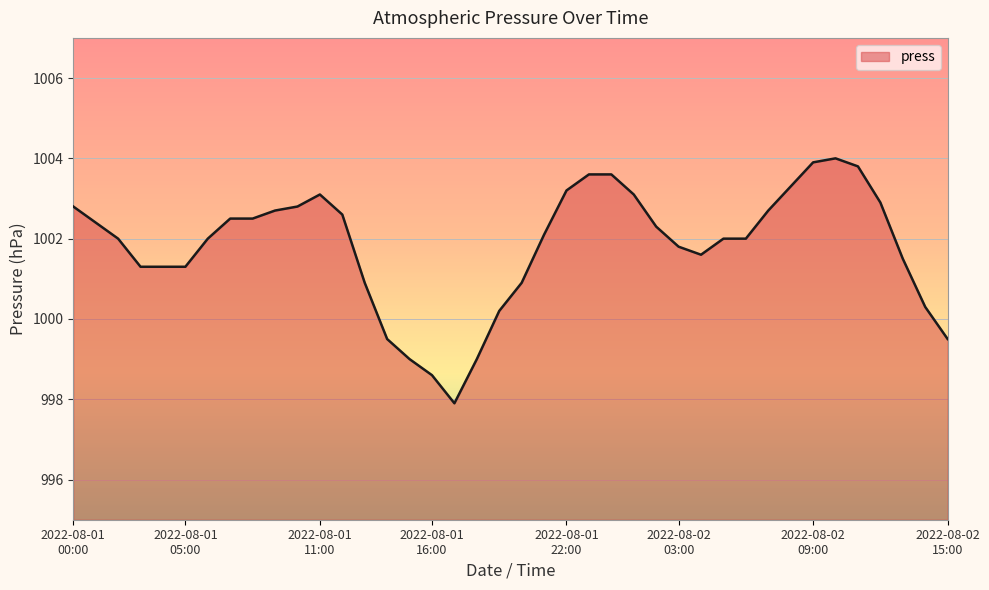

What is the smallest value displayed?

997.9